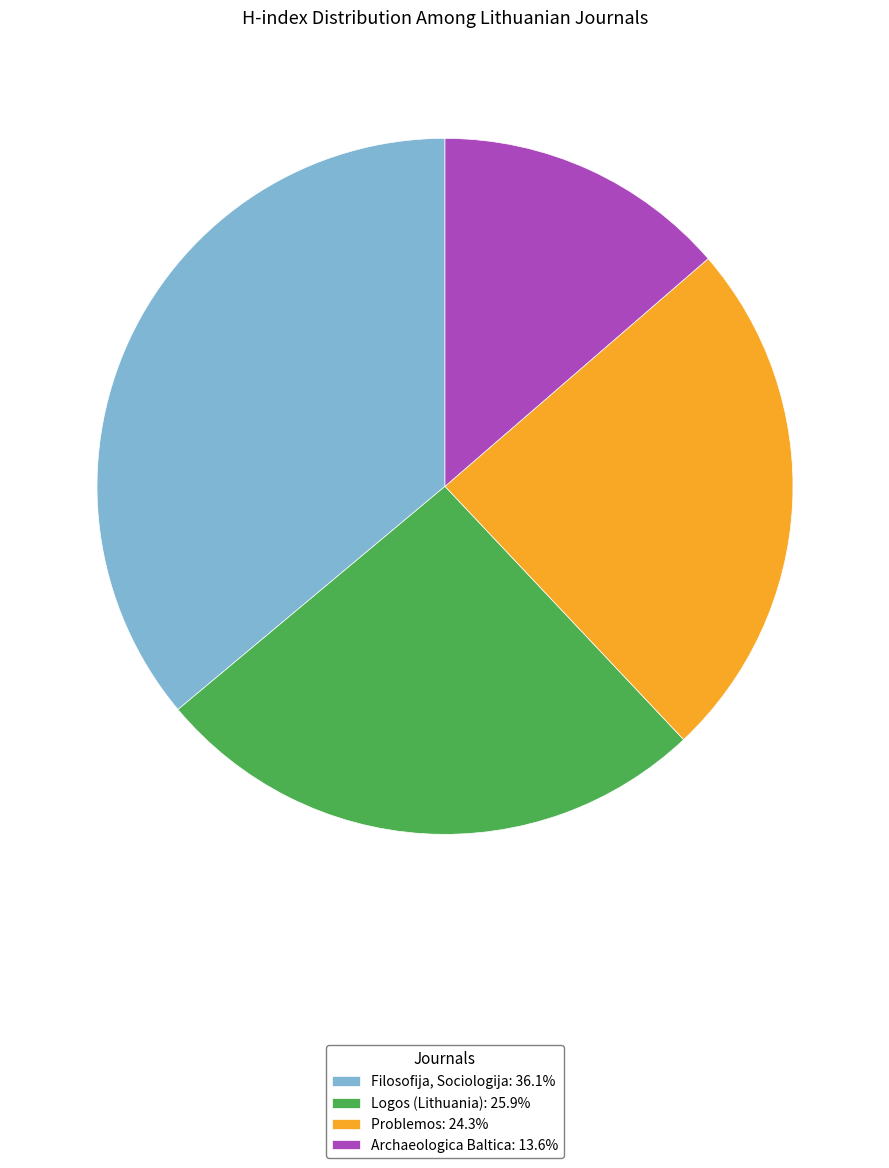

Rank the categories by value from highest to lowest.

Filosofija, Sociologija, Logos (Lithuania), Problemos, Archaeologica Baltica